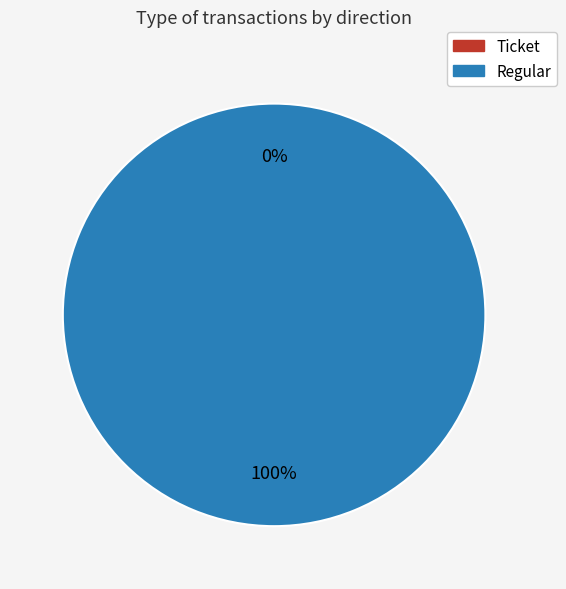

Combined, do Ticket and Regular account for over 50%?

Yes